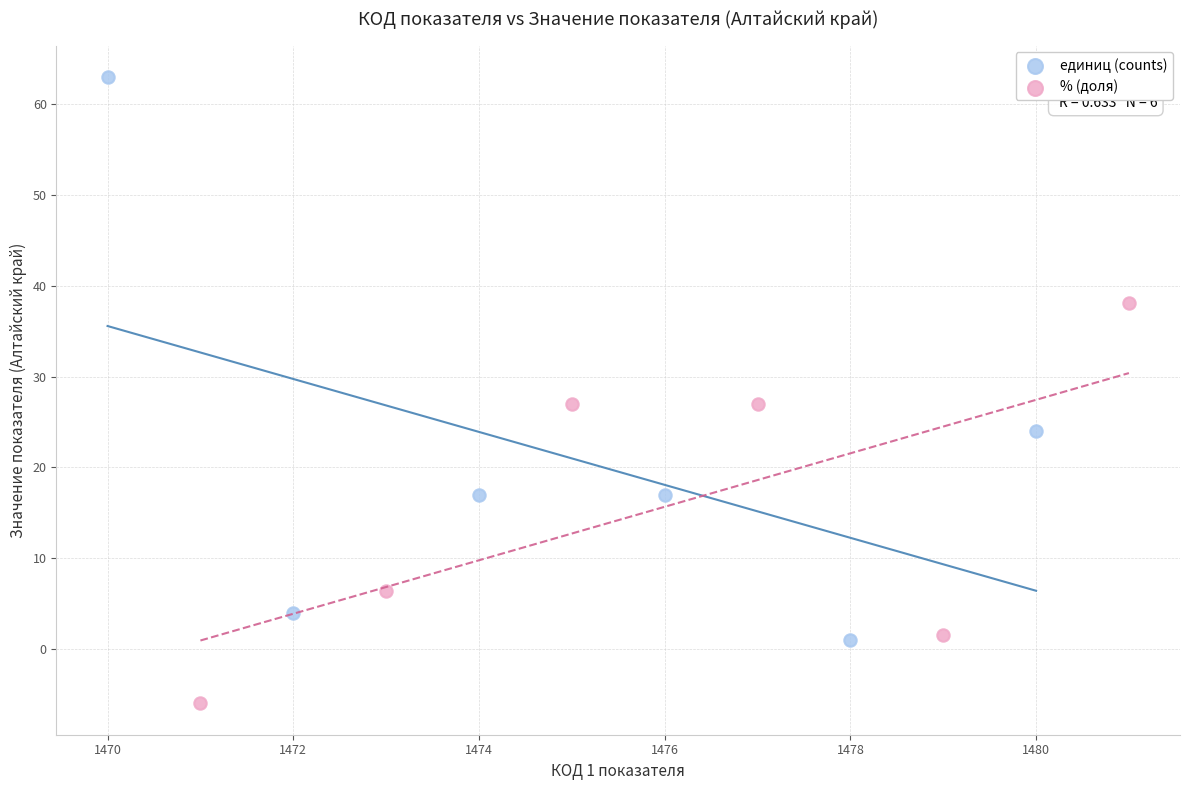

Which series contains the highest Y value?

единиц (counts)